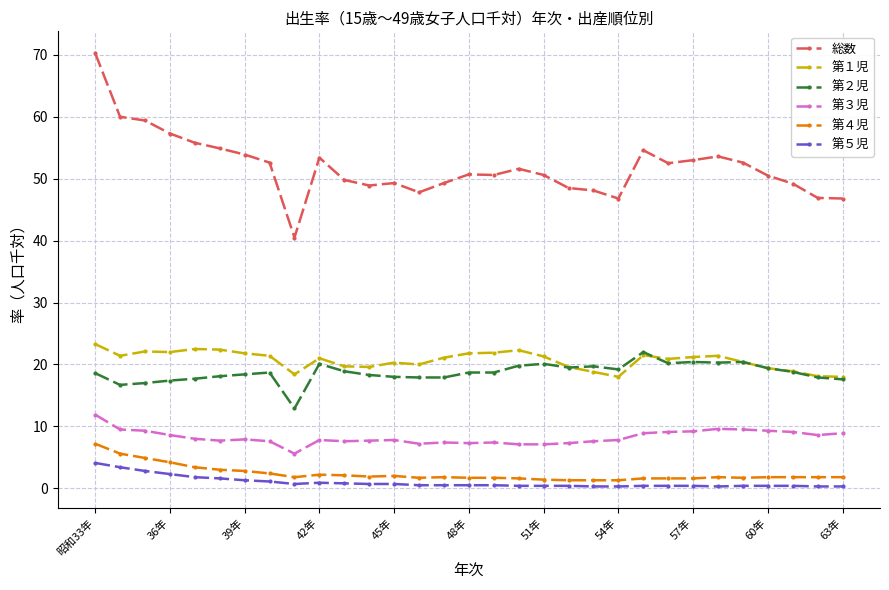

True or false: 第１児 and 第５児 intersect in this chart.

False